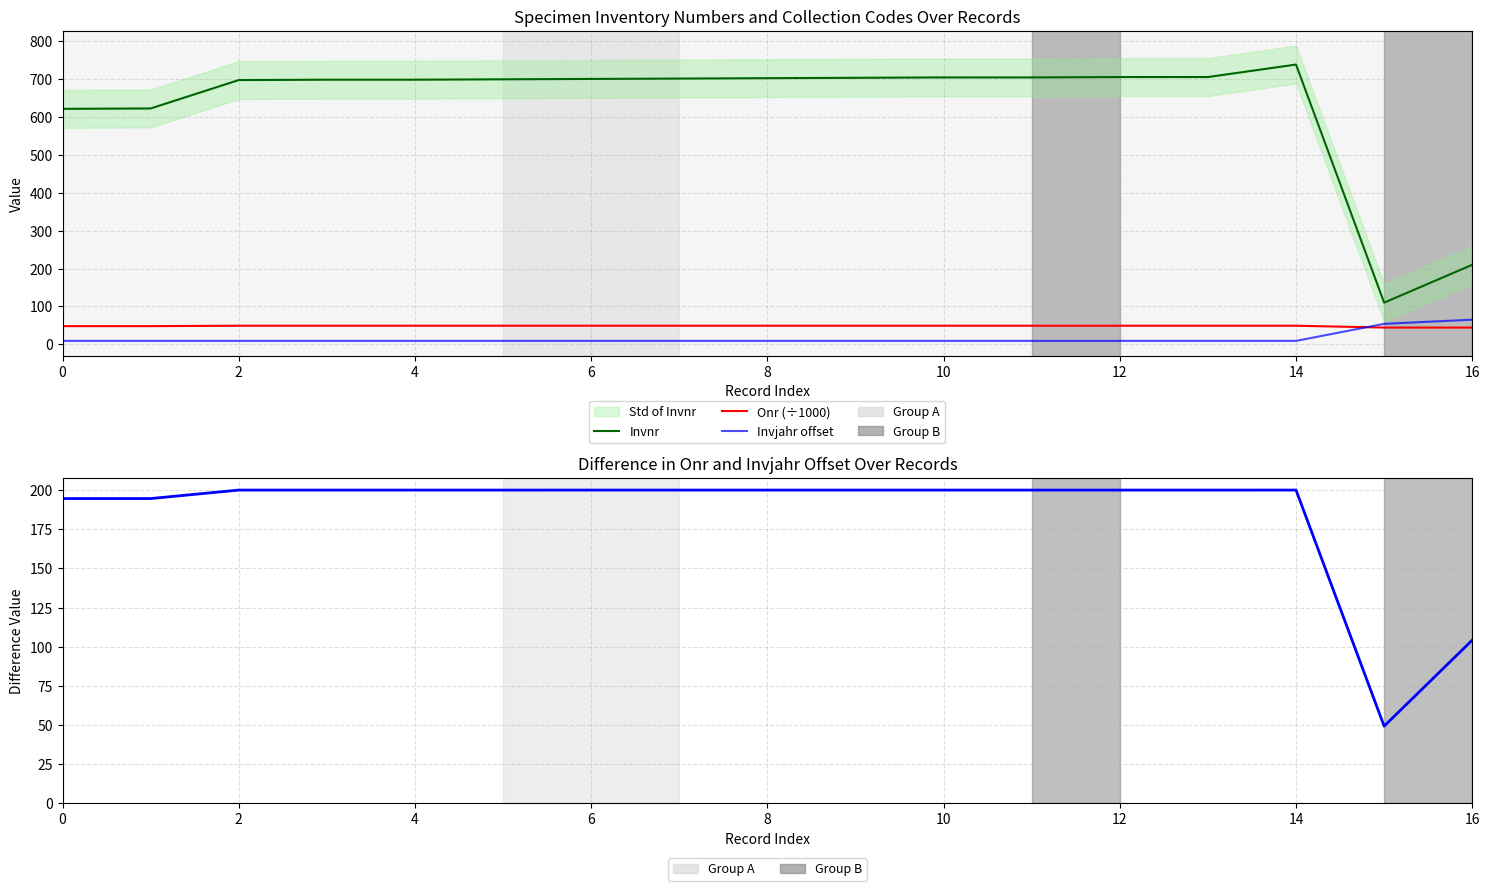

Which series has the largest total across all categories?

Invnr